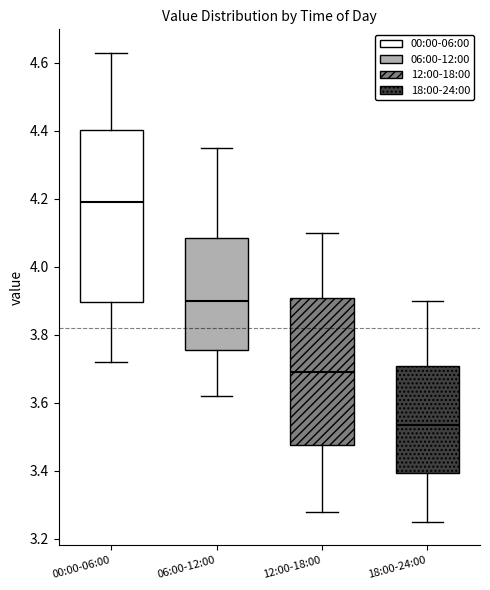

Reading left to right, read every box against the y-axis: the position of its median line, the range the box covers, and the ends of its whiskers. The values are not printed on the chart, so give them approximately, as read against the axis.

00:00-06:00: median 4.20, box 3.90 to 4.40, whiskers 3.72 to 4.64
06:00-12:00: median 3.90, box 3.76 to 4.08, whiskers 3.62 to 4.36
12:00-18:00: median 3.70, box 3.48 to 3.90, whiskers 3.28 to 4.10
18:00-24:00: median 3.54, box 3.40 to 3.70, whiskers 3.26 to 3.90